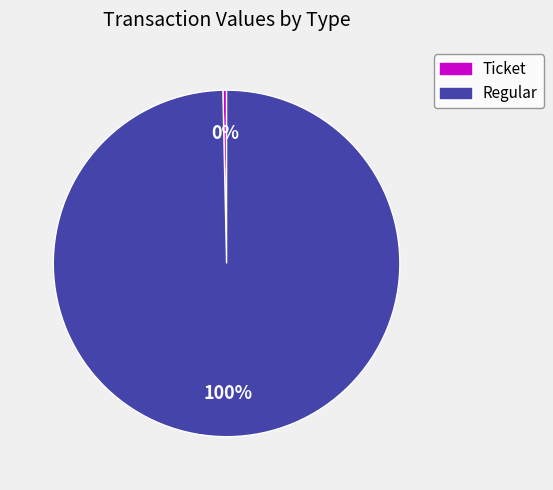

Count the number of slices in the pie.

2